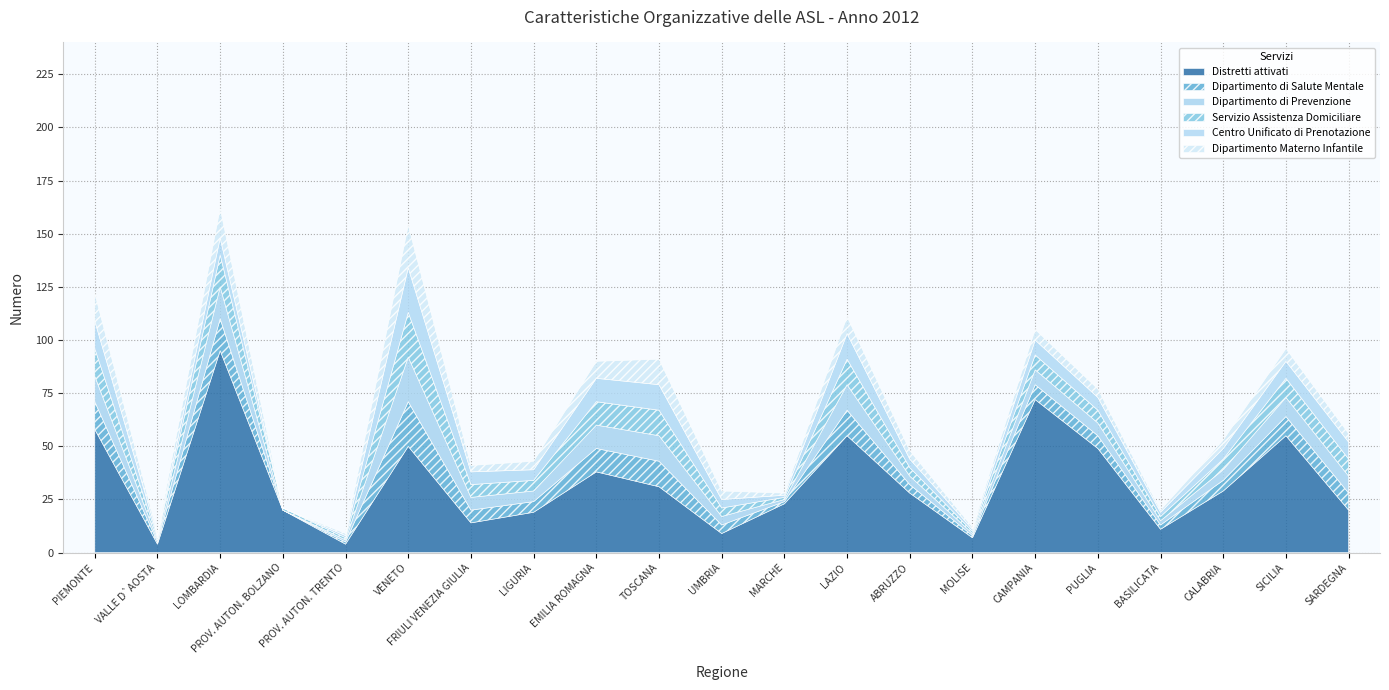

Where does the Distretti attivati series first go above 28?

PIEMONTE